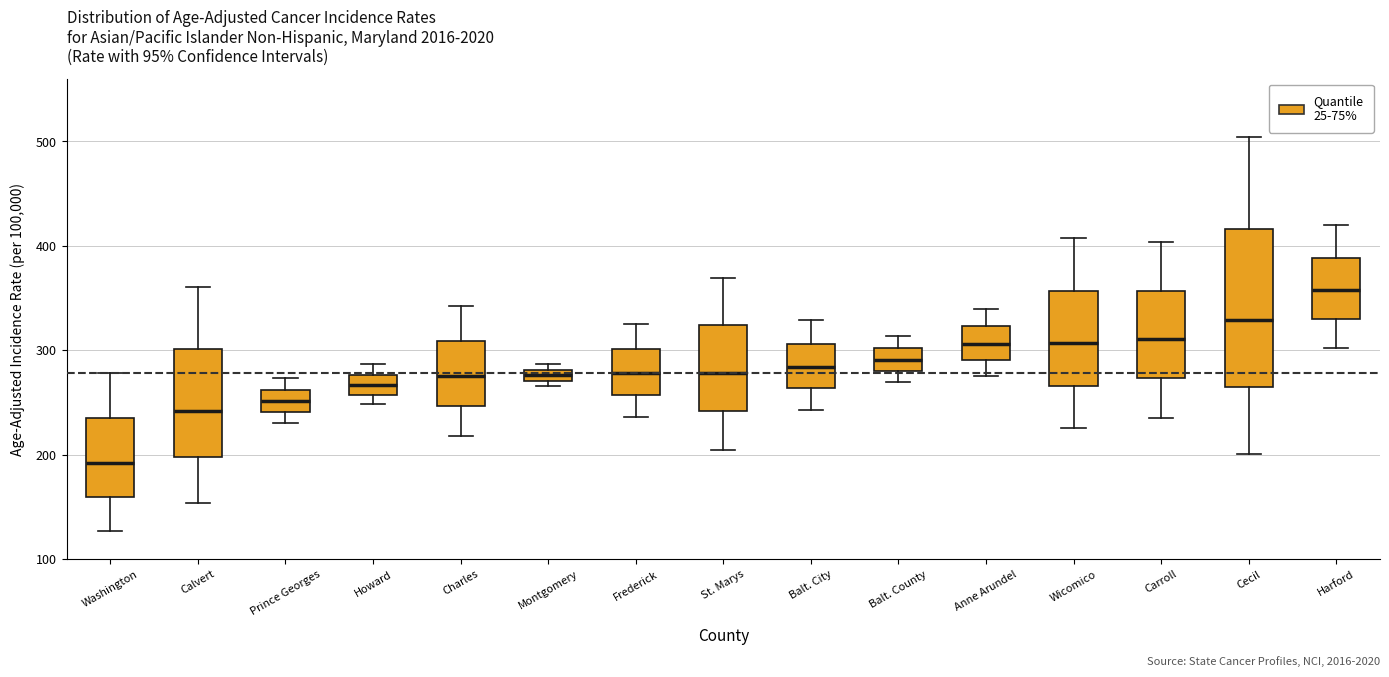

Which box is the tallest, from its lower edge to its upper edge?

Cecil